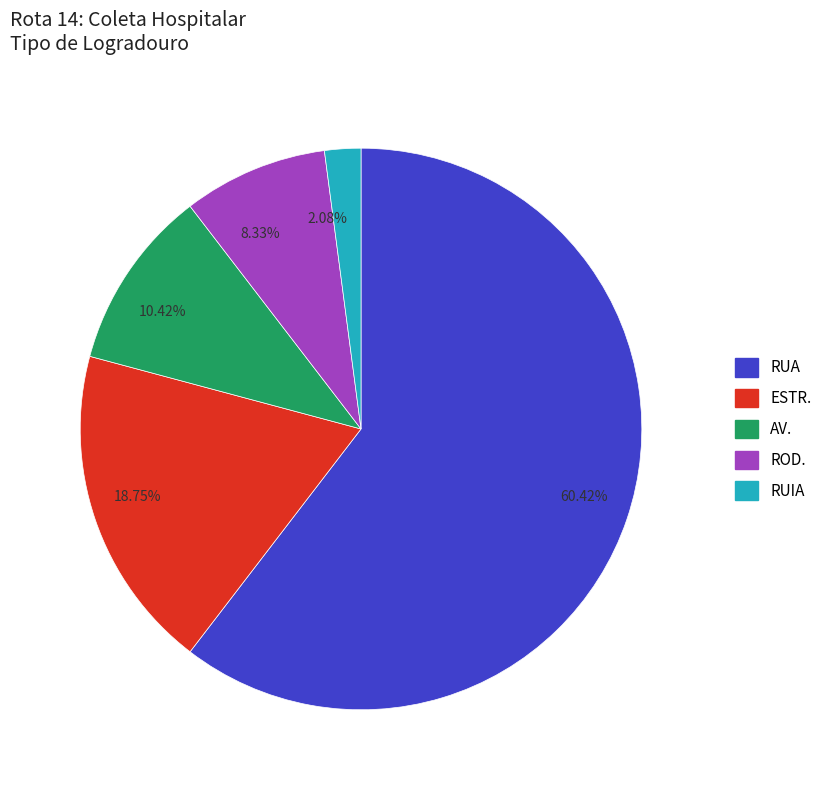

Is the sum of 2.08% and 8.33% greater than half?

No